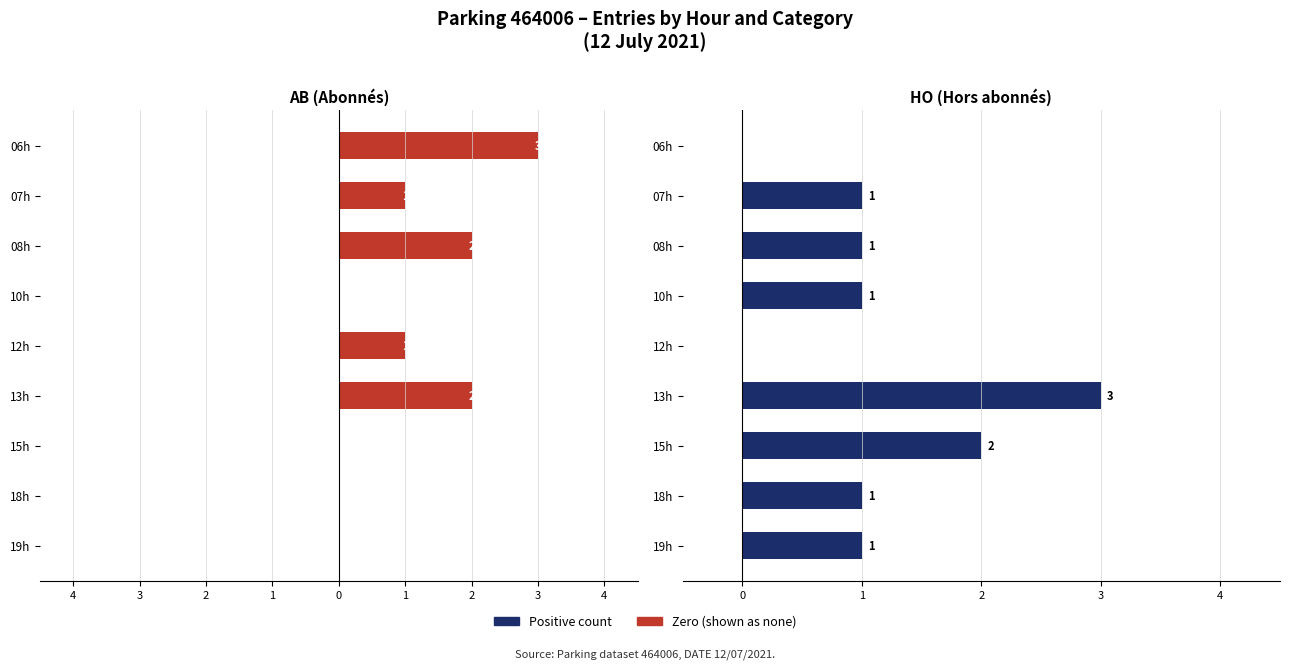

Is the value of HO at 13h greater than the value of AB at 12h?

Yes